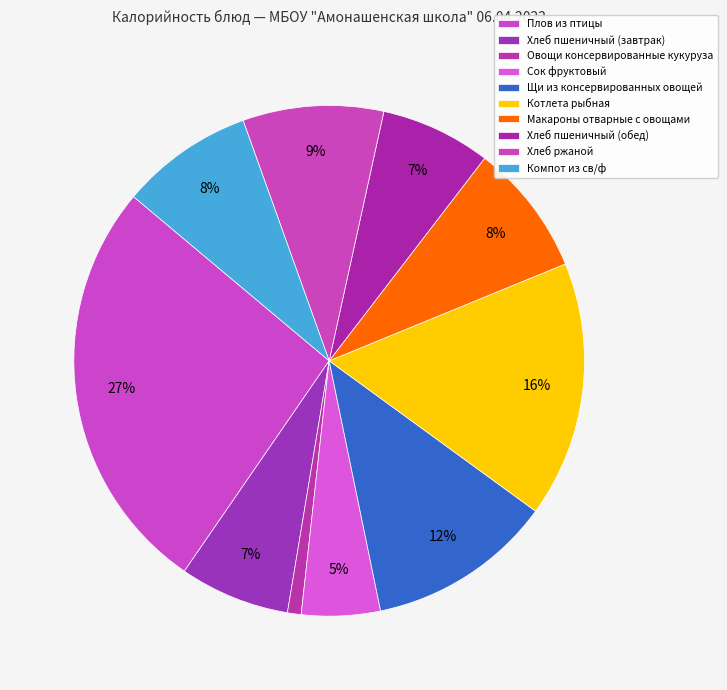

What portion of the pie excludes Хлеб пшеничный (обед)?

93.0%